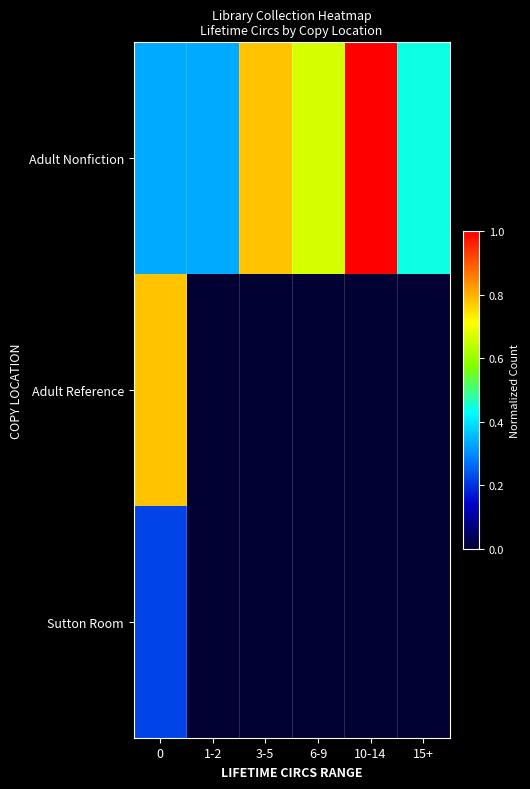

Which series has the widest spread of values?

Adult Reference